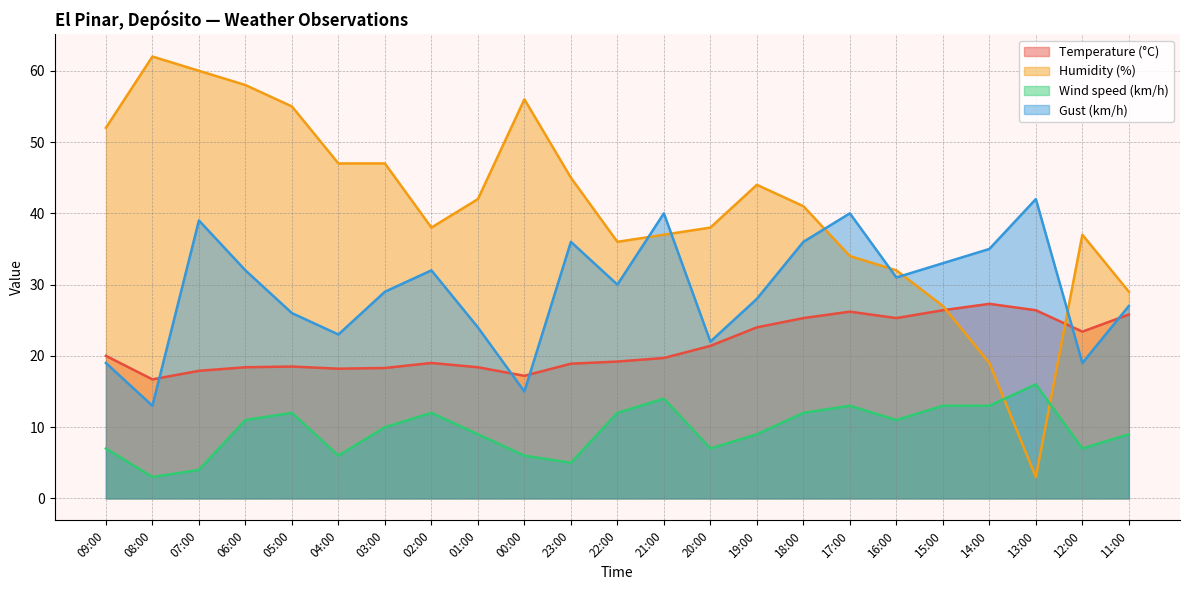

Is the value of Humidity (%) at 19:00 greater than the value of Gust (km/h) at 06:00?

Yes